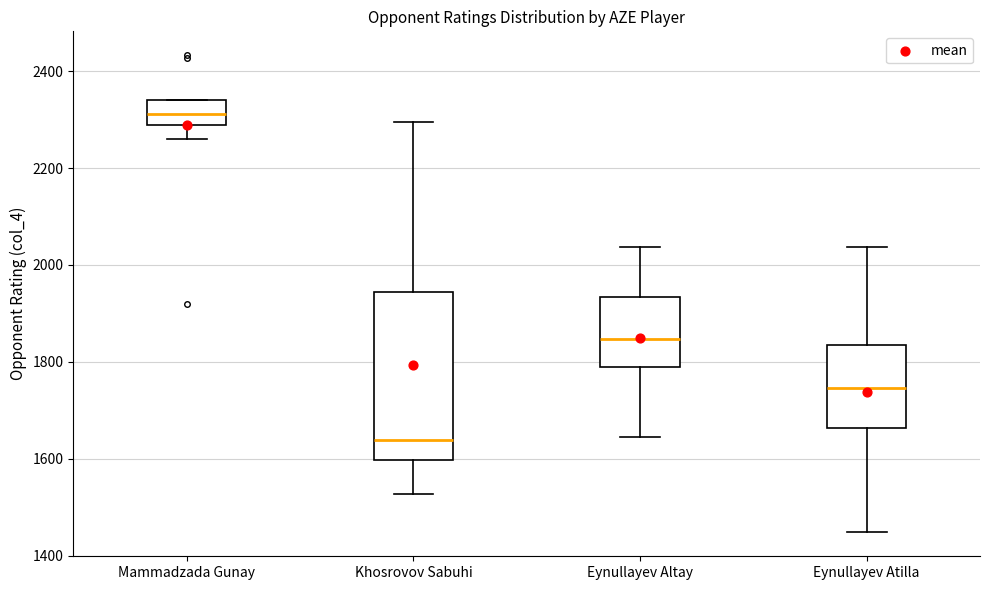

Which box's median line is the highest?

Mammadzada Gunay